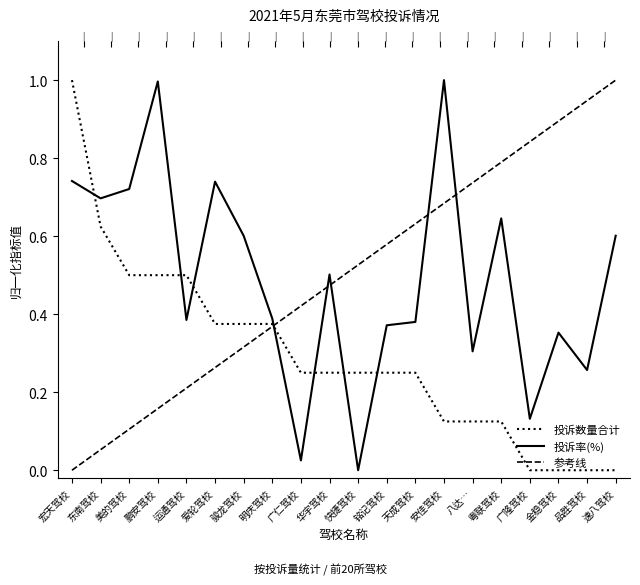

Reading left to right, list all the values displayed in this chart.

投诉数量合计: 宏天驾校=1.0	东南驾校=0.6	美的驾校=0.5	鹏安驾校=0.5	运通驾校=0.5	爱轮驾校=0.4	骏龙驾校=0.4	明庆驾校=0.4	广仁驾校=0.2	华宇驾校=0.2	快捷驾校=0.2	铭记驾校=0.2	天成驾校=0.2	安佳驾校=0.1	八达…=0.1	粤联驾校=0.1	广隆驾校=0.0	金稳驾校=0.0	品胜驾校=0.0	速八驾校=0.0
投诉率(%): 宏天驾校=0.7	东南驾校=0.7	美的驾校=0.7	鹏安驾校=1.0	运通驾校=0.4	爱轮驾校=0.7	骏龙驾校=0.6	明庆驾校=0.4	广仁驾校=0.0	华宇驾校=0.5	快捷驾校=0.0	铭记驾校=0.4	天成驾校=0.4	安佳驾校=1.0	八达…=0.3	粤联驾校=0.6	广隆驾校=0.1	金稳驾校=0.4	品胜驾校=0.3	速八驾校=0.6
参考线: 宏天驾校=0.0	东南驾校=0.1	美的驾校=0.1	鹏安驾校=0.2	运通驾校=0.2	爱轮驾校=0.3	骏龙驾校=0.3	明庆驾校=0.4	广仁驾校=0.4	华宇驾校=0.5	快捷驾校=0.5	铭记驾校=0.6	天成驾校=0.6	安佳驾校=0.7	八达…=0.7	粤联驾校=0.8	广隆驾校=0.8	金稳驾校=0.9	品胜驾校=0.9	速八驾校=1.0